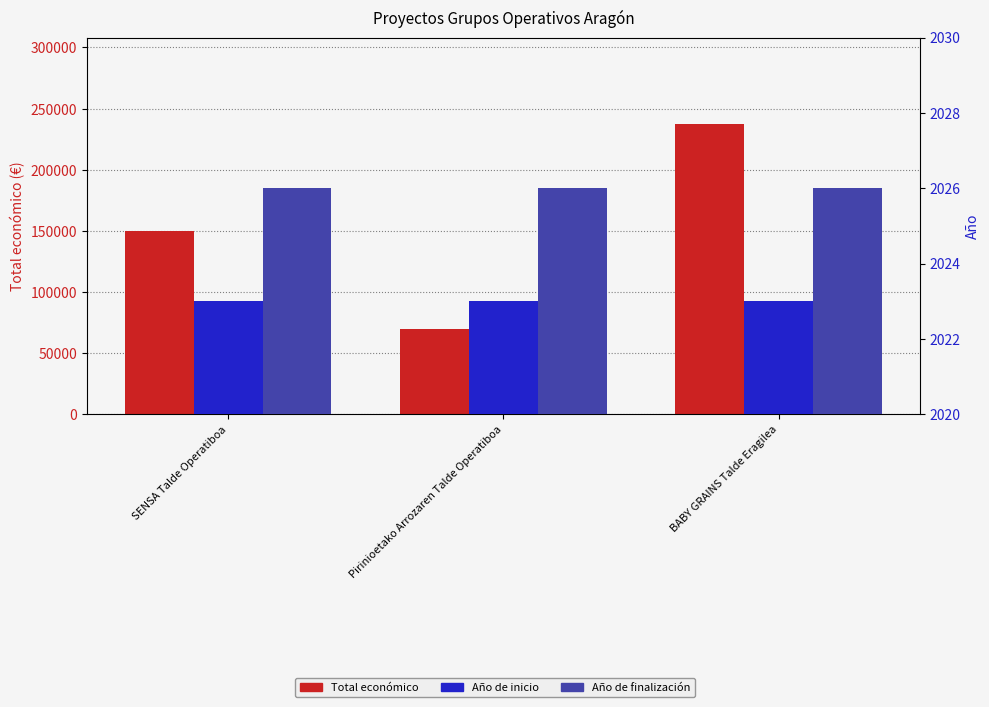

Reading left to right, what are all the values shown in this chart?

Total económico: 150000	70000	237042
Año de inicio: 2023	2023	2023
Año de finalización: 2026	2026	2026